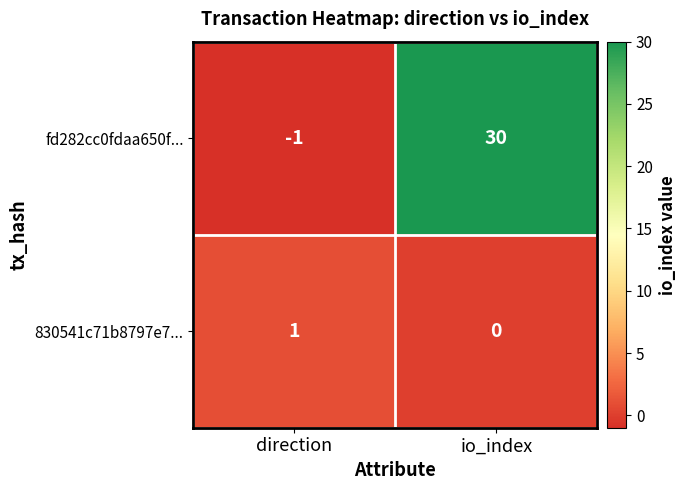

True or false: fd282cc0fdaa650f... has a value of 54 at io_index.

False